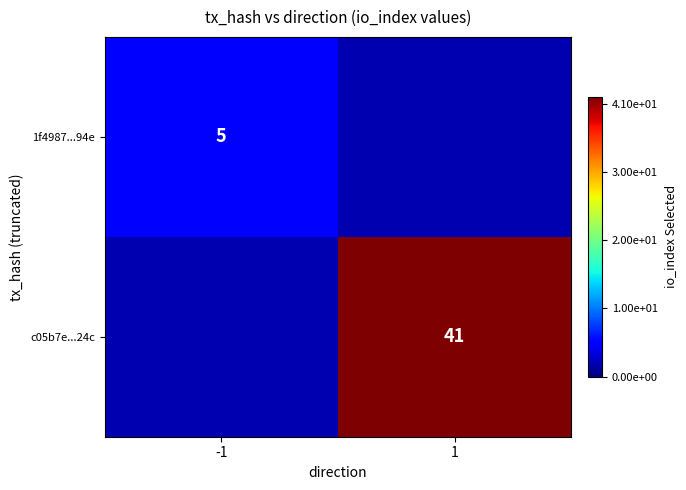

The value of c05b7e...24c at 1 is 23. True or false?

False